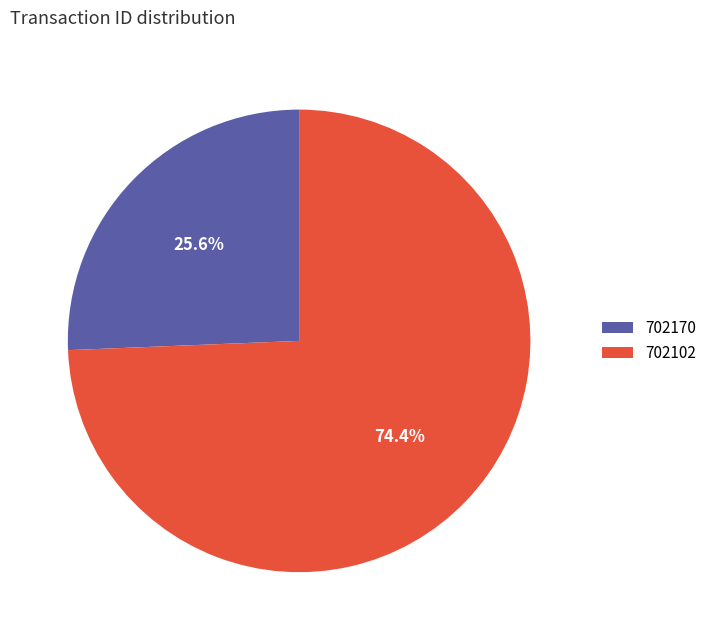

Combined, what portion of the pie is 702170 and 702102?

100.0%